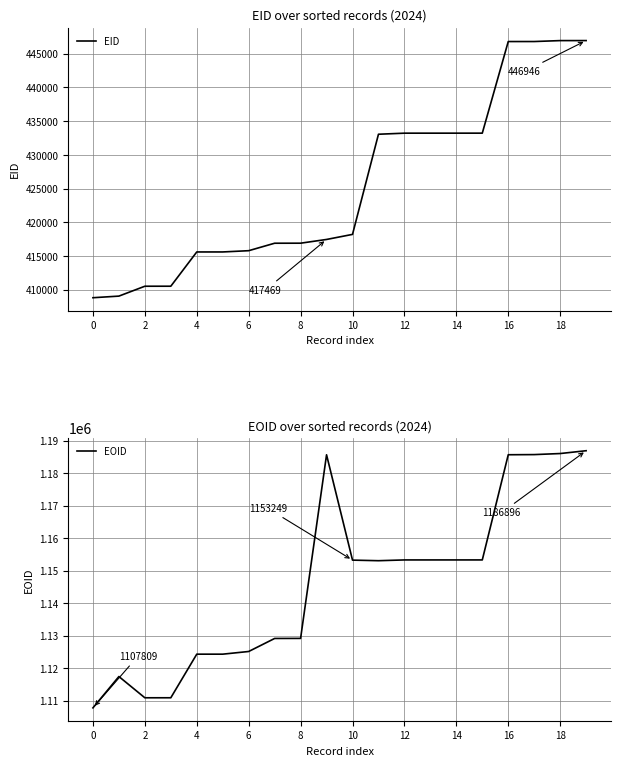

Rank the series by their maximum value, from lowest to highest.

EID, EOID